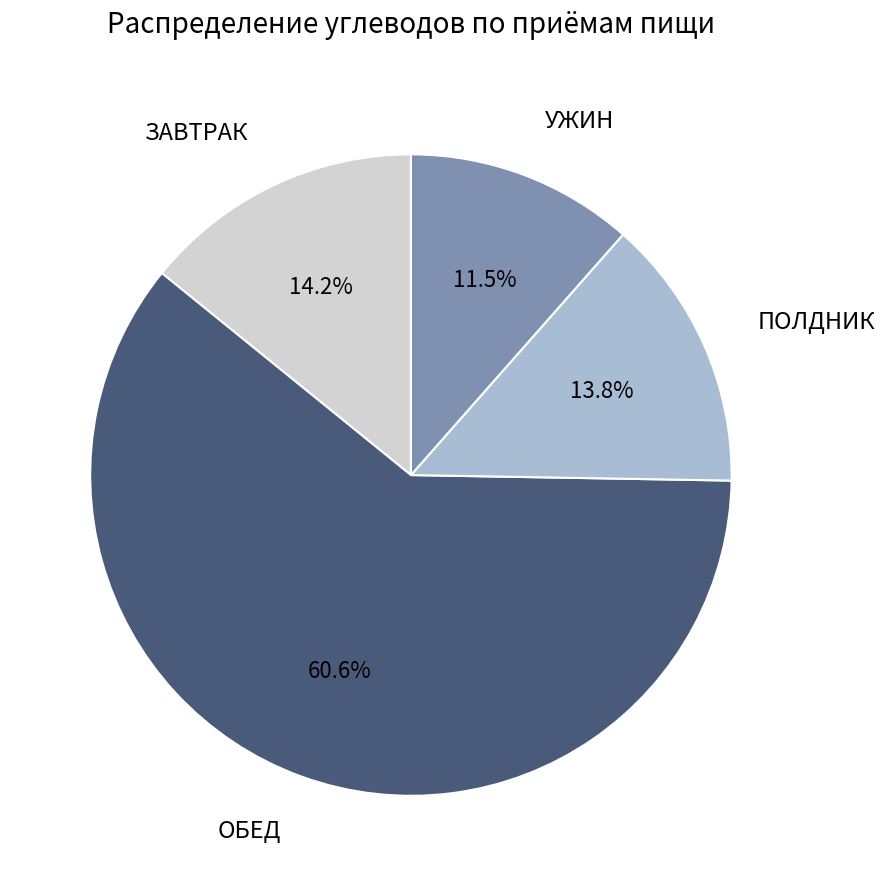

How many segments does this pie chart have?

4